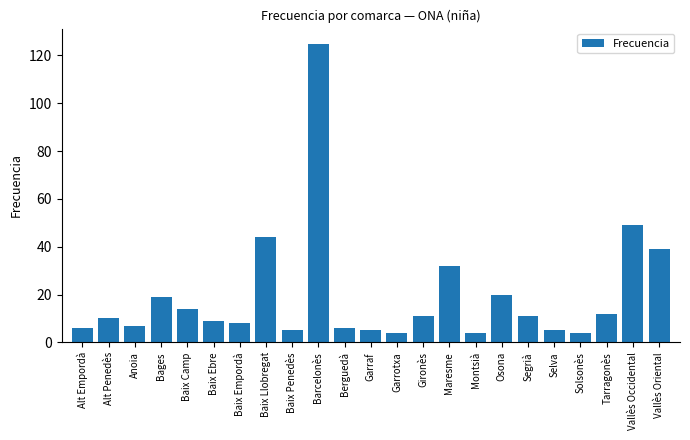

What is the sum of all values?

449